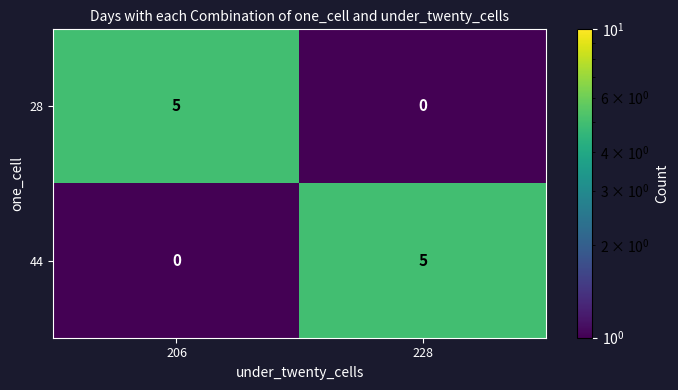

The value of 44 at 228 is 5. True or false?

True